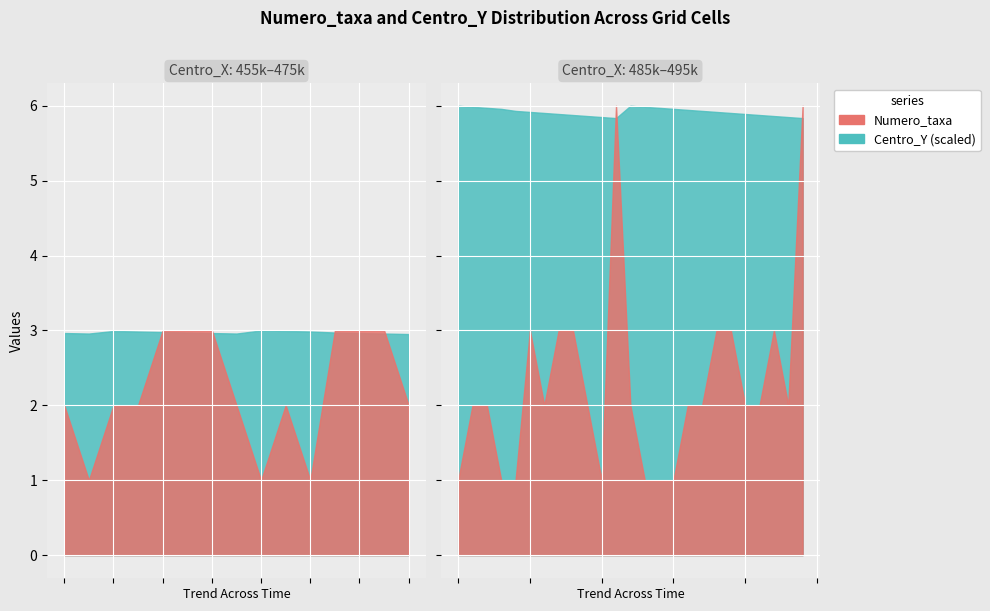

What is the average value of the Mean_Numero_taxa series?

2